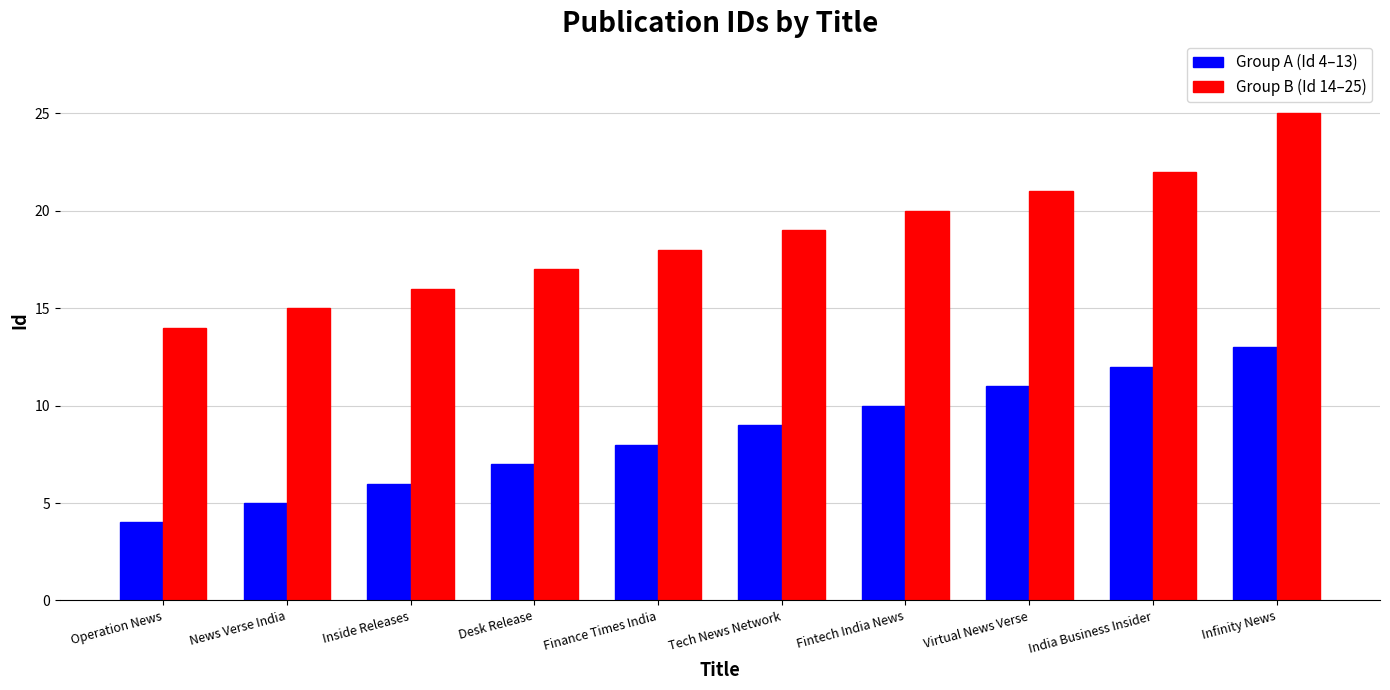

Reading left to right, list all the values displayed in this chart.

Group A (Id 4–13): Operation News=4	News Verse India=5	Inside Releases=6	Desk Release=7	Finance Times India=8	Tech News Network=9	Fintech India News=10	Virtual News Verse=11	India Business Insider=12	Infinity News=13
Group B (Id 14–25): Operation News=14	News Verse India=15	Inside Releases=16	Desk Release=17	Finance Times India=18	Tech News Network=19	Fintech India News=20	Virtual News Verse=21	India Business Insider=22	Infinity News=25